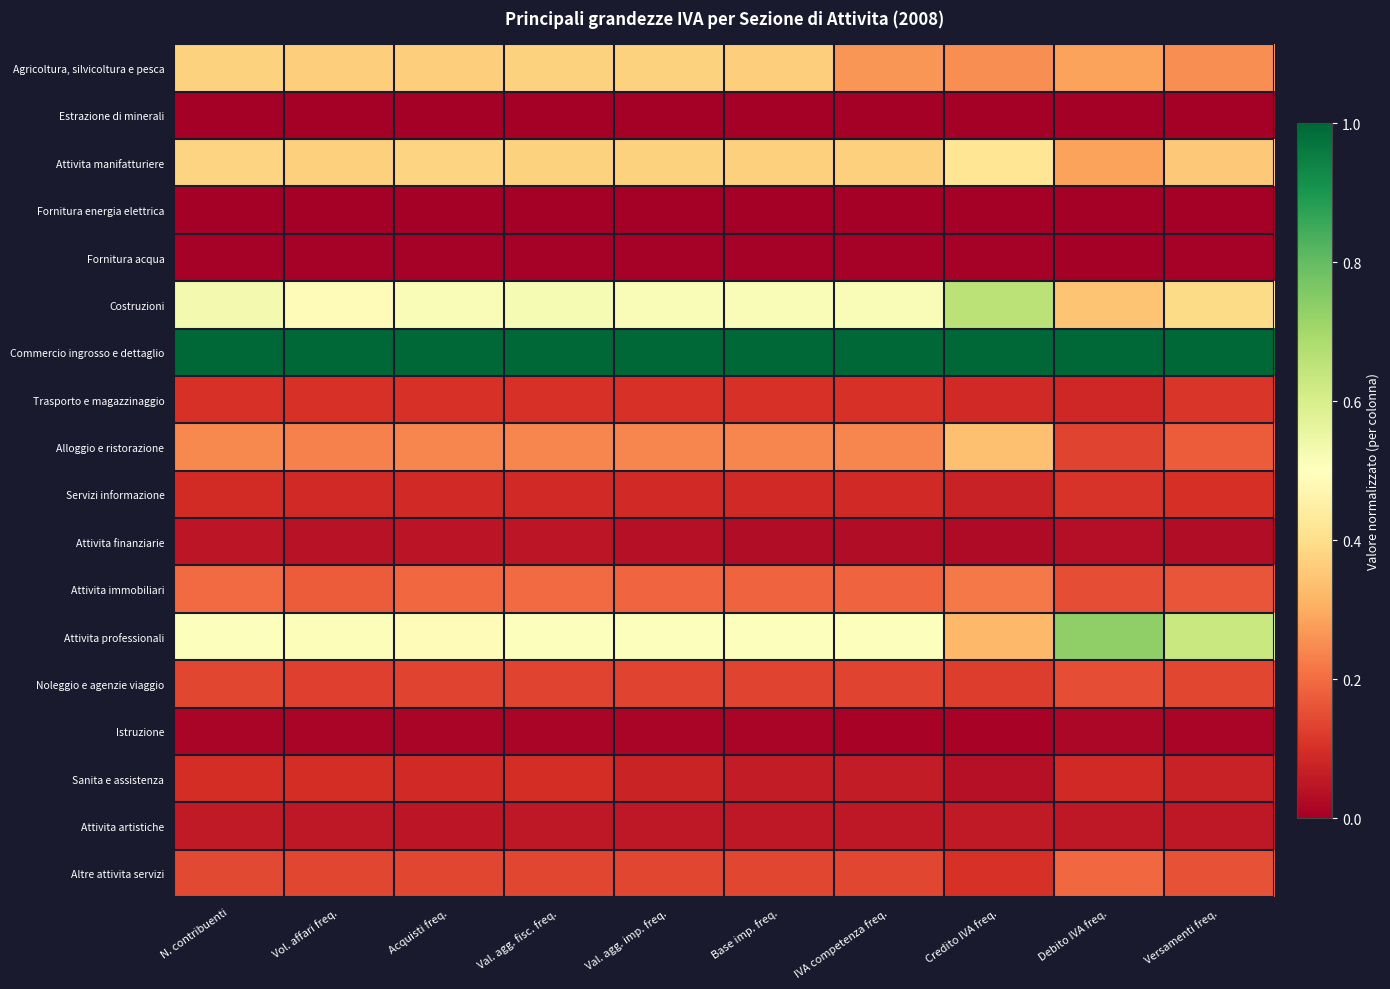

List the series in order of their peak value, lowest first.

Estrazione di minerali, Fornitura energia elettrica, Fornitura acqua, Istruzione, Attivita finanziarie, Attivita artistiche, Sanita e assistenza, Servizi informazione, Trasporto e magazzinaggio, Noleggio e agenzie viaggio, Altre attivita servizi, Attivita immobiliari, Alloggio e ristorazione, Agricoltura, silvicoltura e pesca, Attivita manifatturiere, Costruzioni, Attivita professionali, Commercio ingrosso e dettaglio